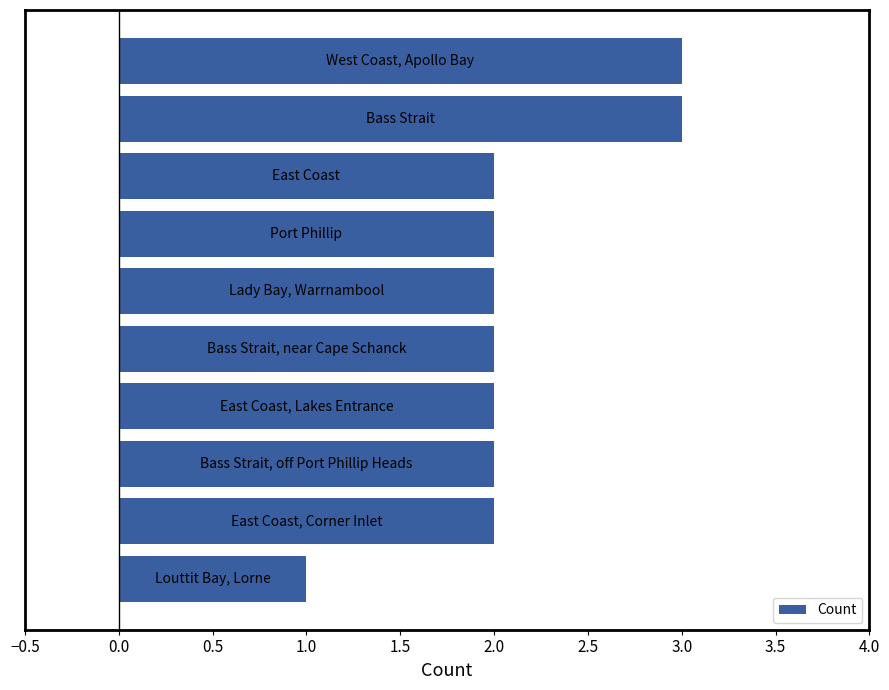

What is the sum of all values?

21